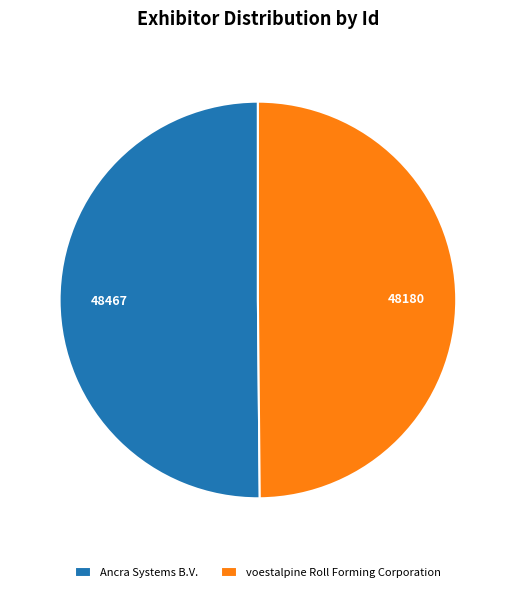

Approximately how many times larger is the value at Ancra Systems B.V. compared to voestalpine Roll Forming Corporation?

1.0